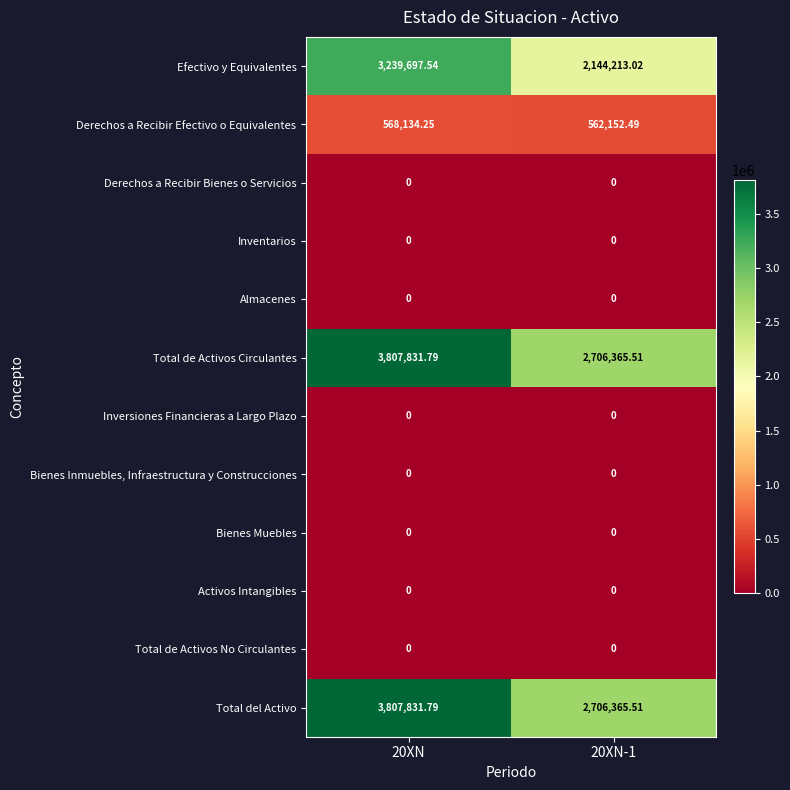

Is the value of Almacenes at 20XN-1 greater than the value of Derechos a Recibir Efectivo o Equivalentes at 20XN?

No